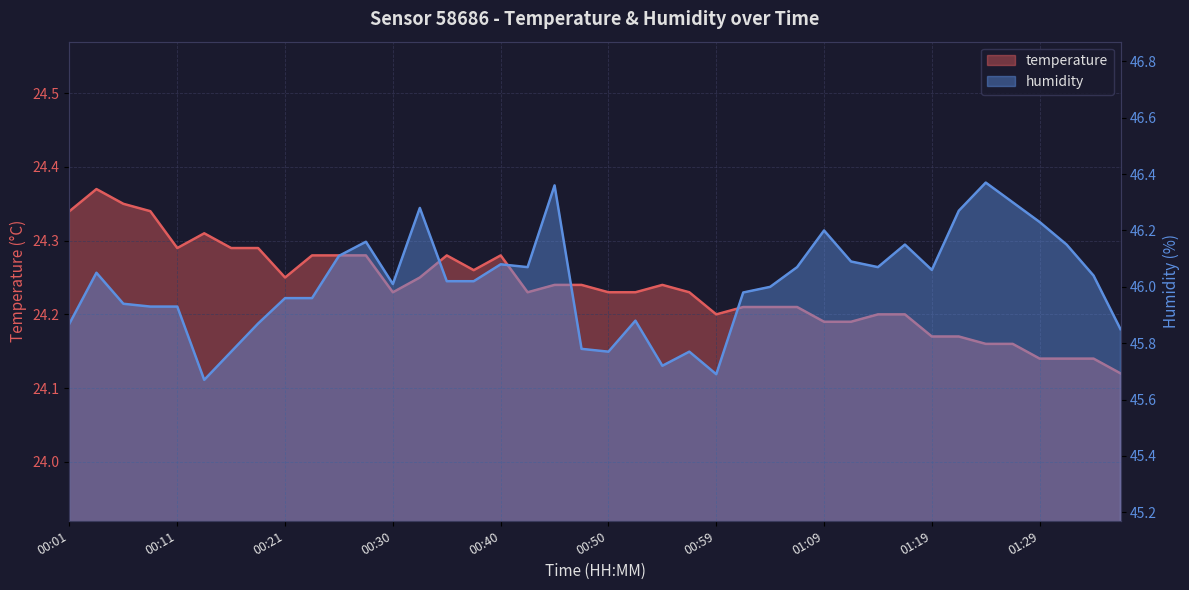

Reading left to right, what are all the values shown in this chart?

temperature: 24.3	24.4	24.4	24.3	24.3	24.3	24.3	24.3	24.2	24.3	24.3	24.3	24.2	24.2	24.3	24.3	24.3	24.2	24.2	24.2	24.2	24.2	24.2	24.2	24.2	24.2	24.2	24.2	24.2	24.2	24.2	24.2	24.2	24.2	24.2	24.2	24.1	24.1	24.1	24.1
humidity: 45.9	46.0	45.9	45.9	45.9	45.7	45.8	45.9	46.0	46.0	46.1	46.2	46.0	46.3	46.0	46.0	46.1	46.1	46.4	45.8	45.8	45.9	45.7	45.8	45.7	46.0	46.0	46.1	46.2	46.1	46.1	46.1	46.1	46.3	46.4	46.3	46.2	46.1	46.0	45.9